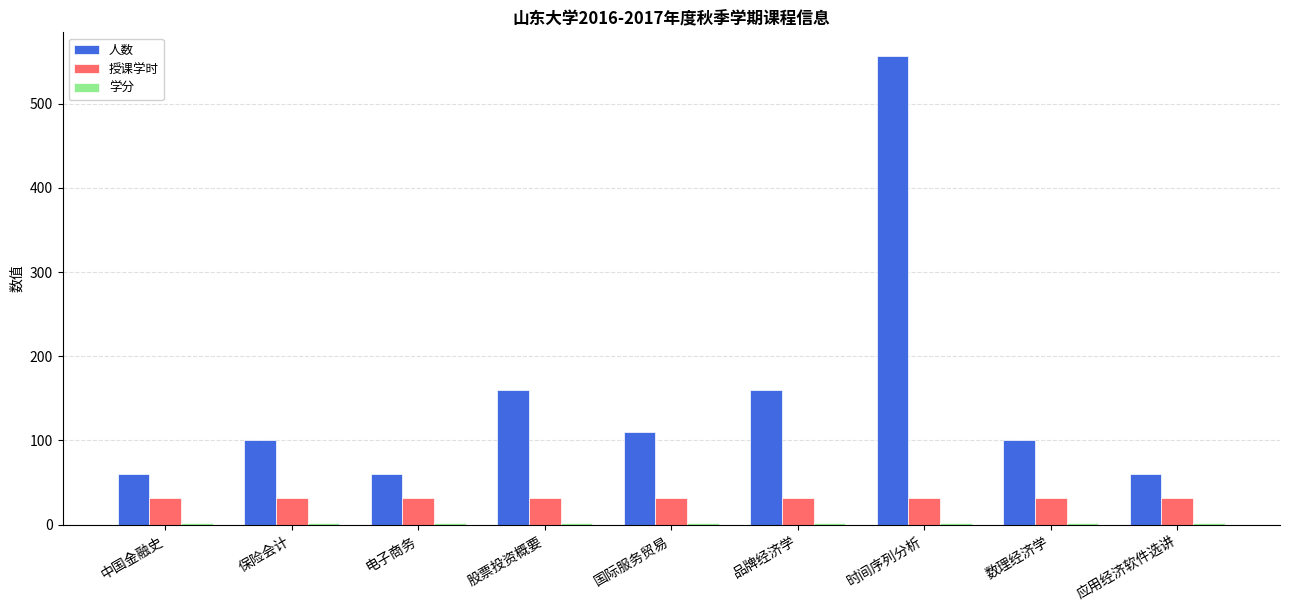

How many bars are there in each group?

3